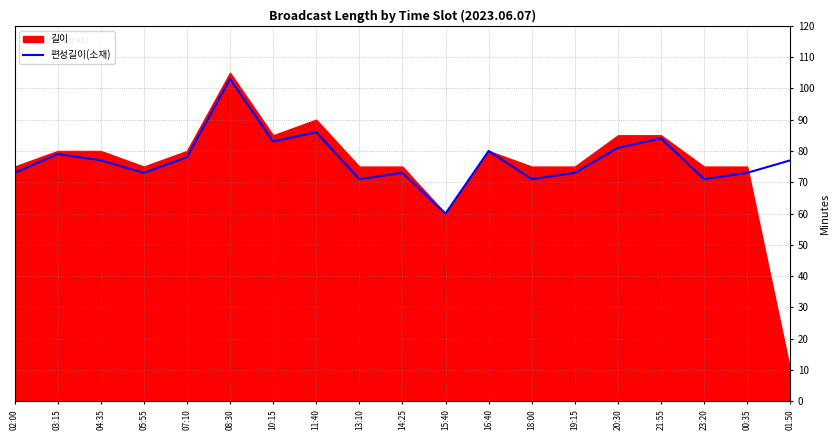

What is the maximum value for 편성길이(소재)?

103